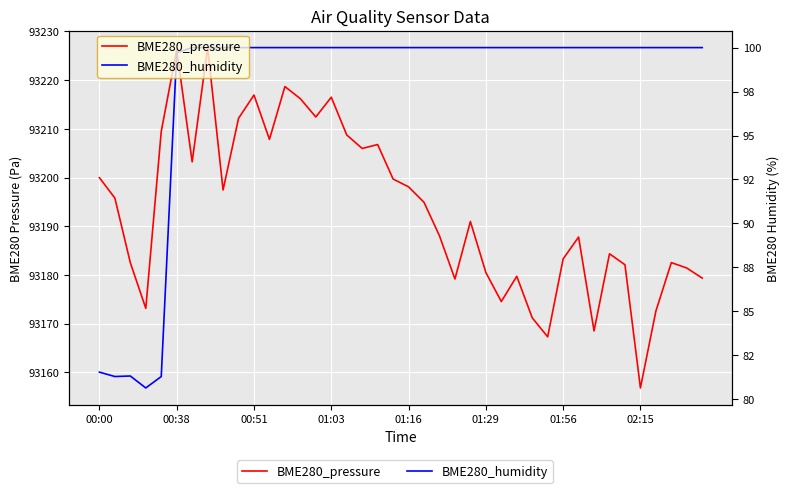

What position from the right is 24?

16